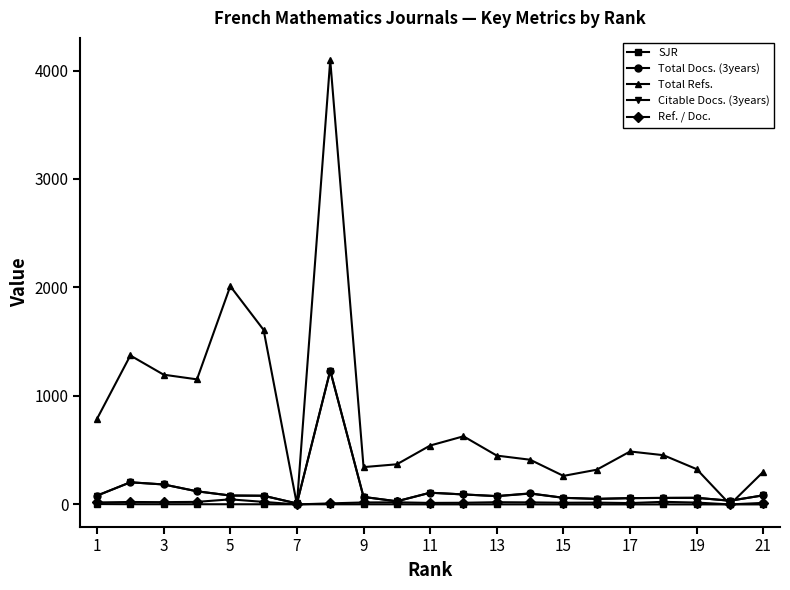

How many data points in Total Docs. (3years) are less than 80?

10